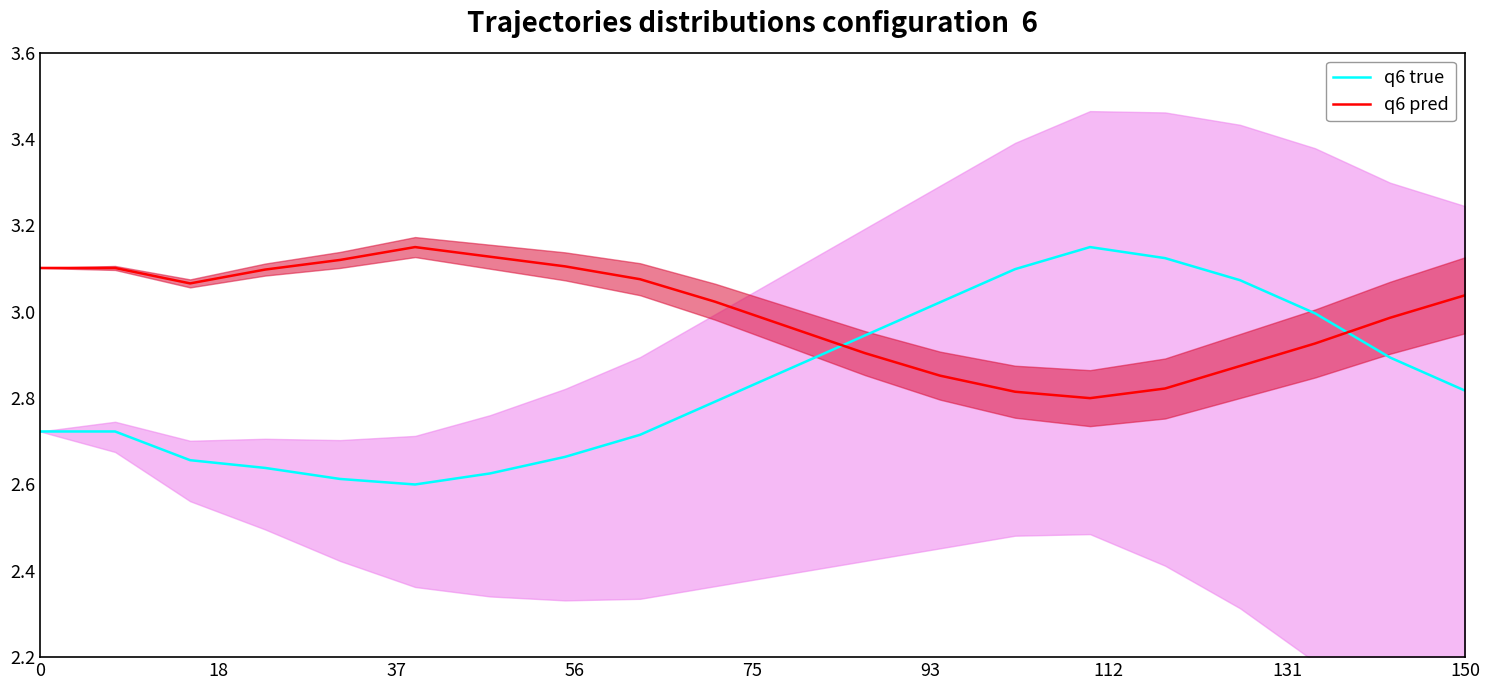

What is the sum of all q6 true values?

56.7